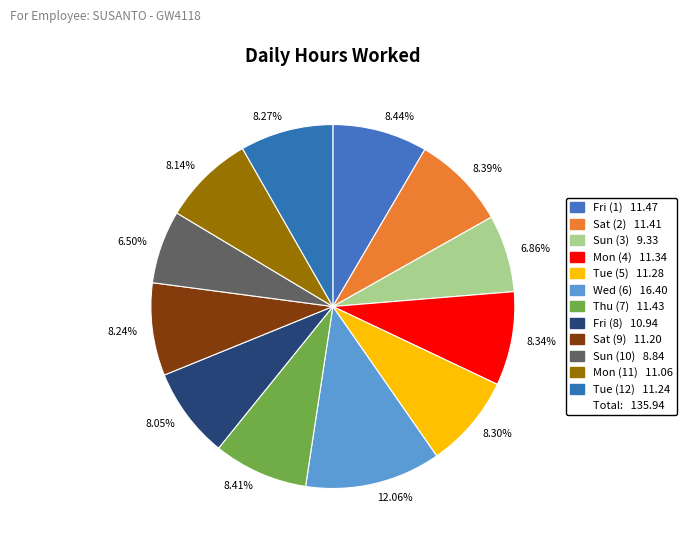

Does any single category account for the majority?

No